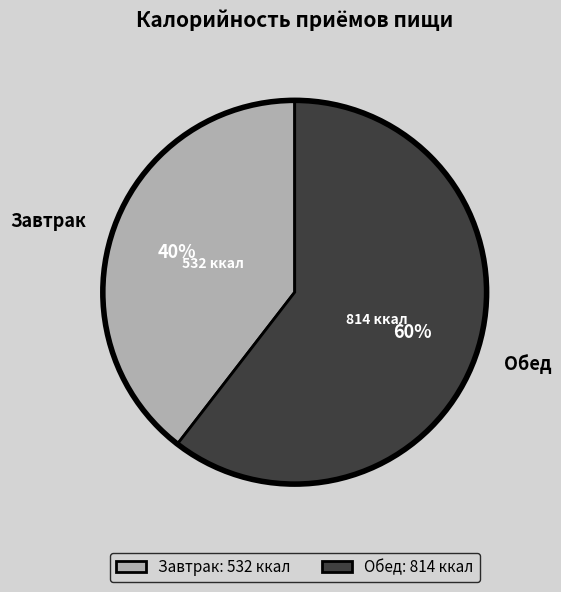

To the nearest percent, what portion does Завтрак represent?

40%